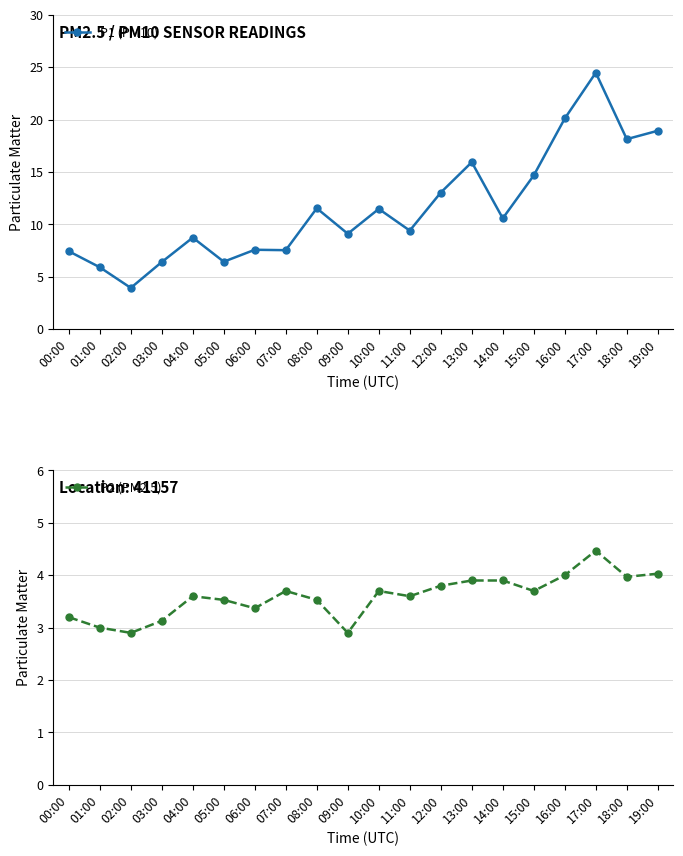

What is the difference between the P2 (PM2.5) values at 02:00 and 19:00?

1.1